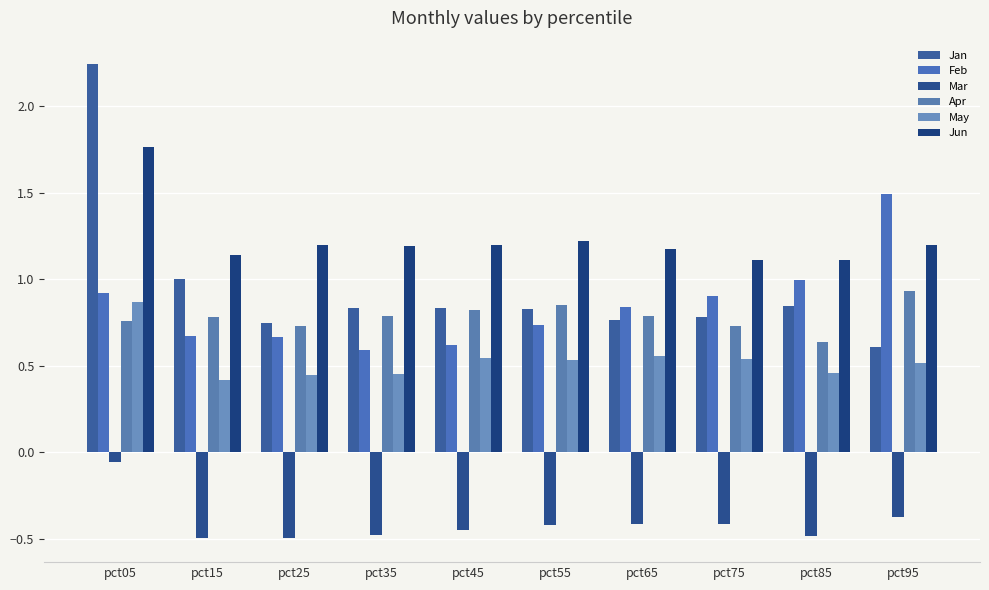

What is the sum of the Feb values at pct45 and pct95?

2.1